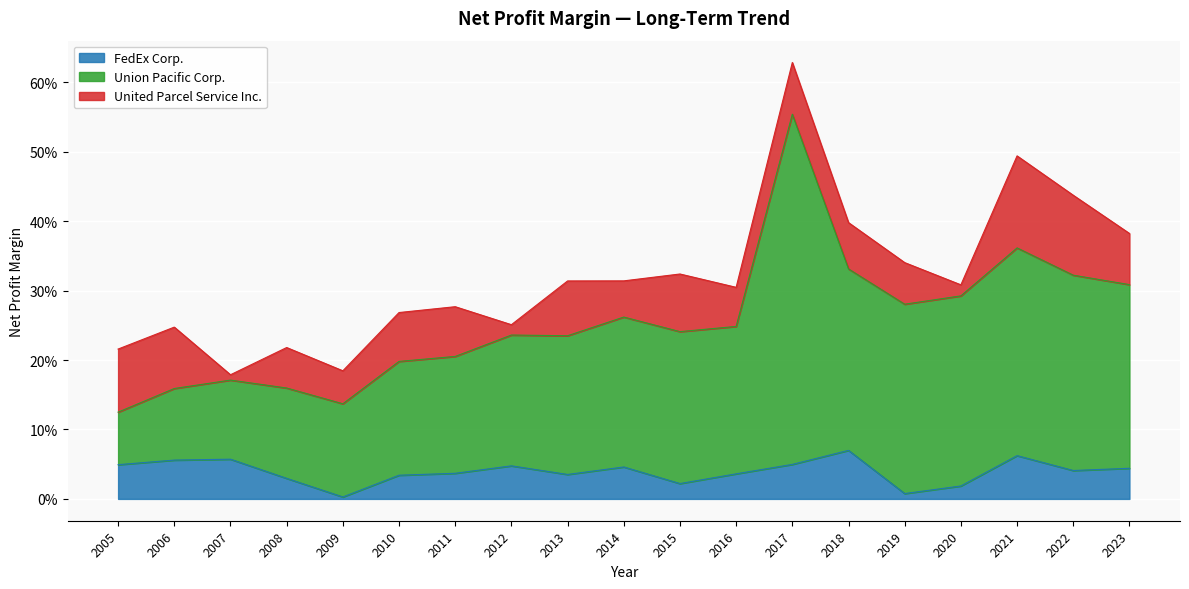

At which category does FedEx Corp. reach its first local peak?

2007